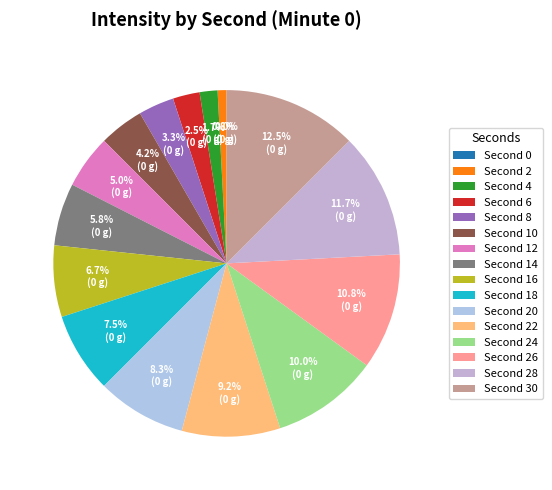

To the nearest percent, what is the average slice percentage?

6%